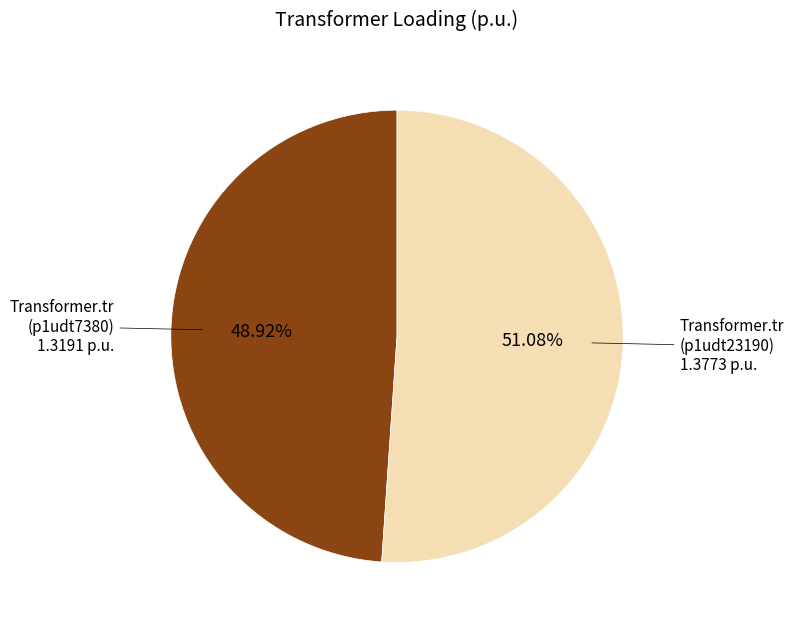

Is there a majority slice in this chart?

Yes